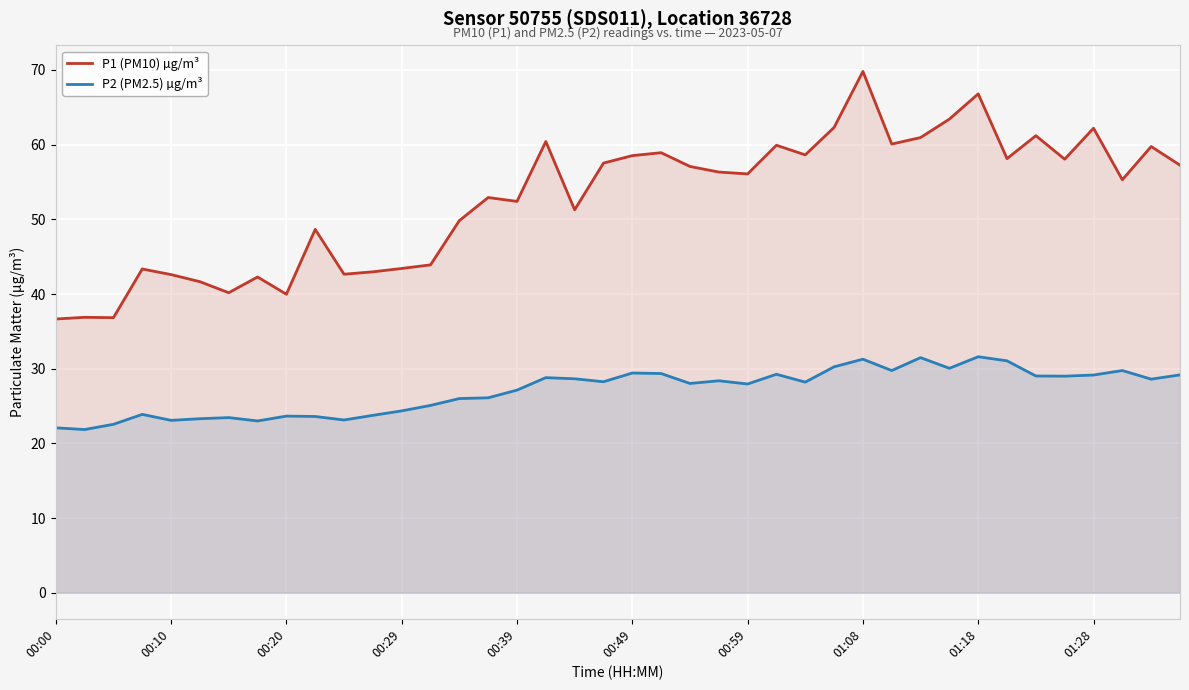

What position from the right is 18?

22